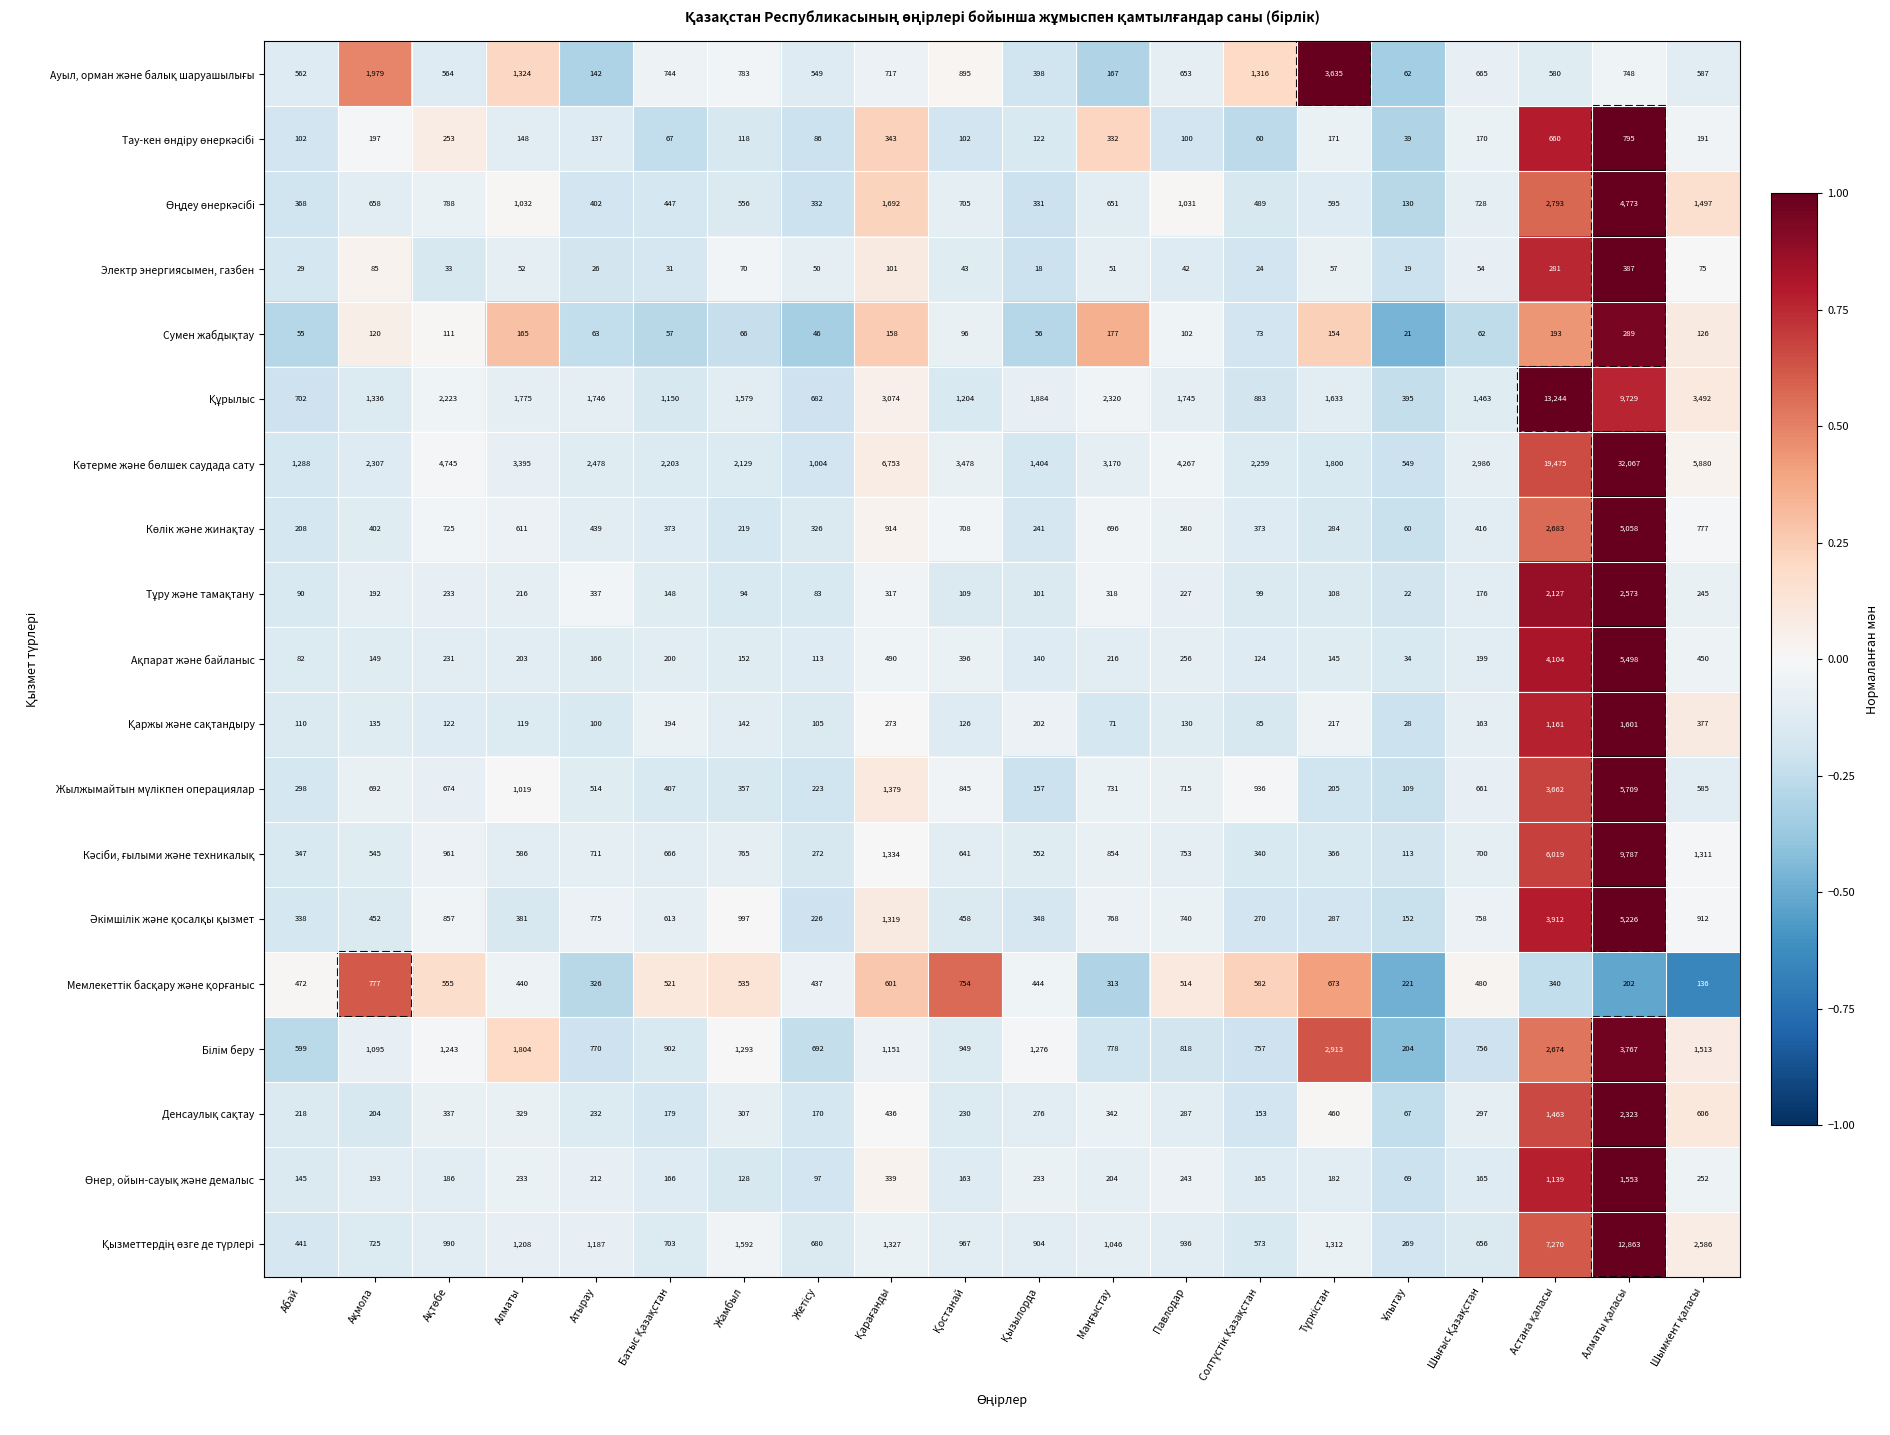

At how many categories does at least one series exceed 6598?

3